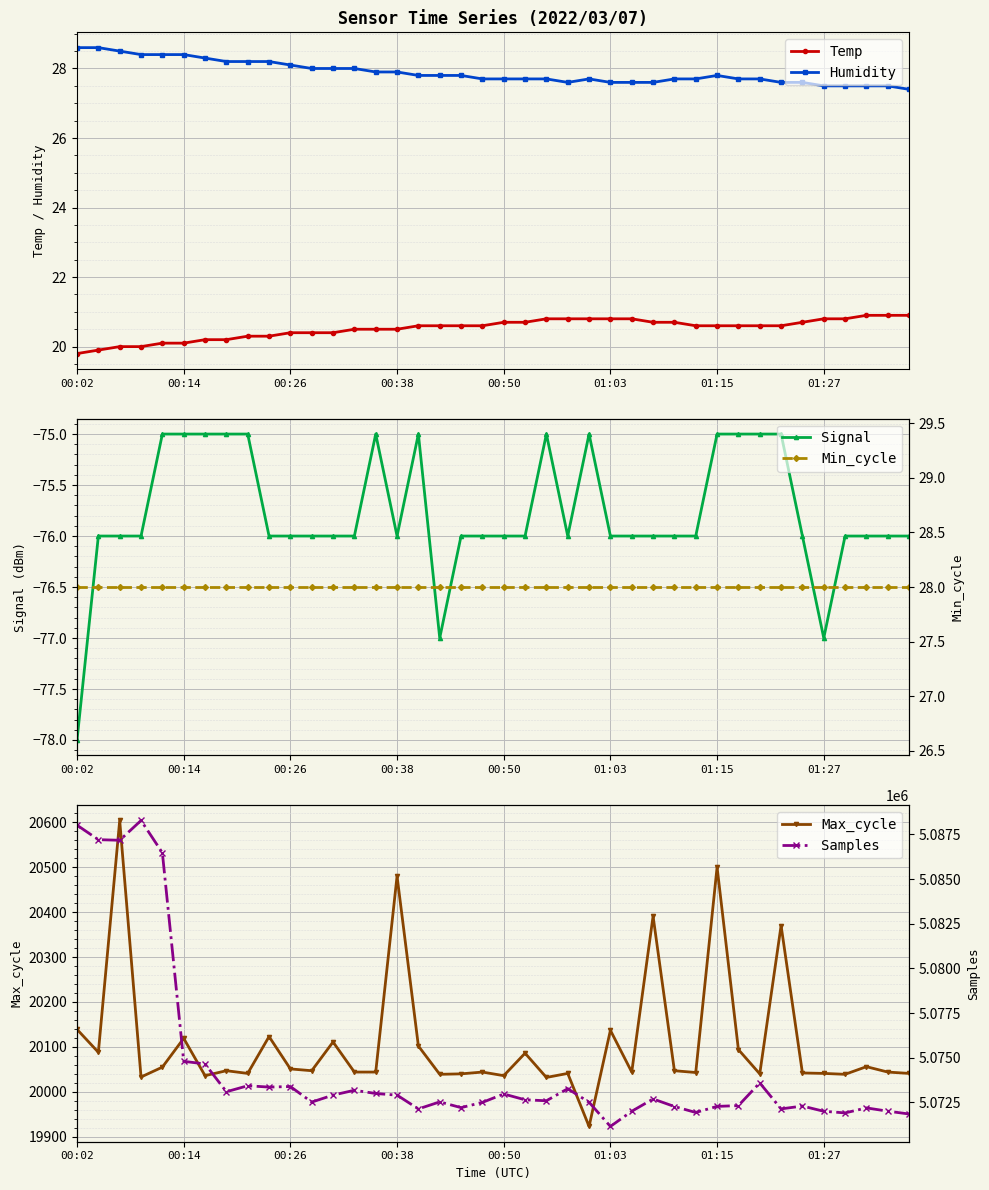

What is the sum of all Signal values?

-3031